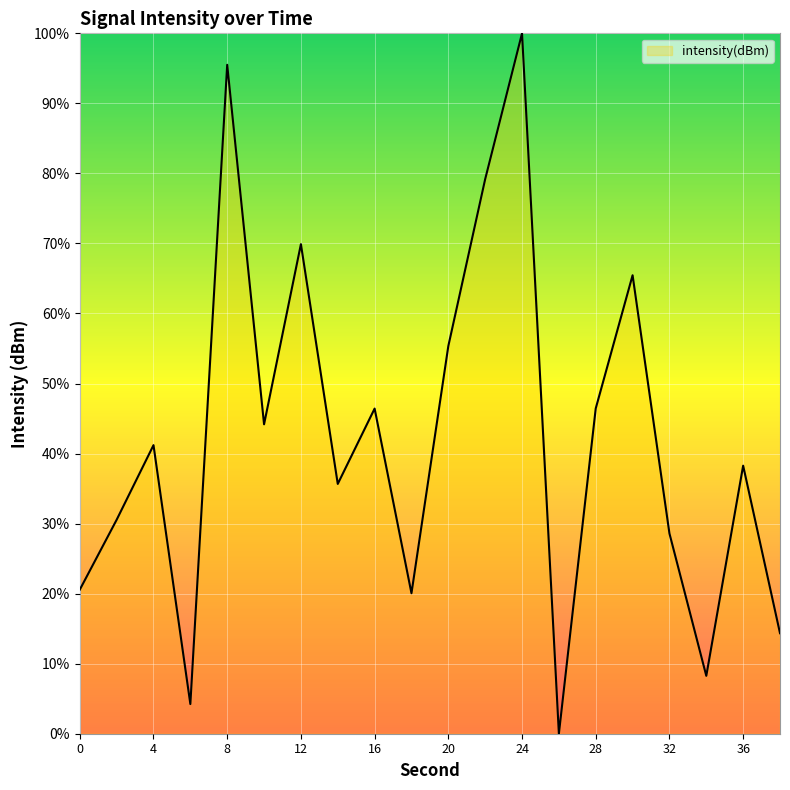

What is the maximum value shown in the chart?

100.0